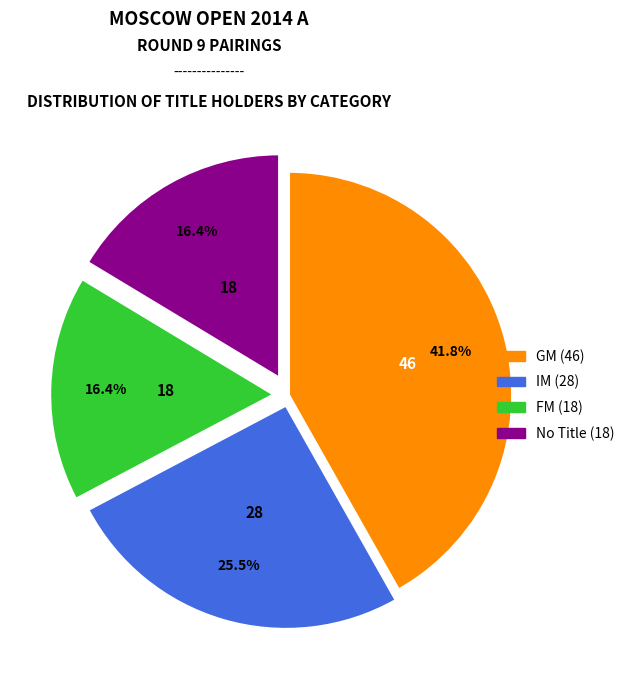

To the nearest percent, what is the difference between the largest and smallest slice percentages?

25%